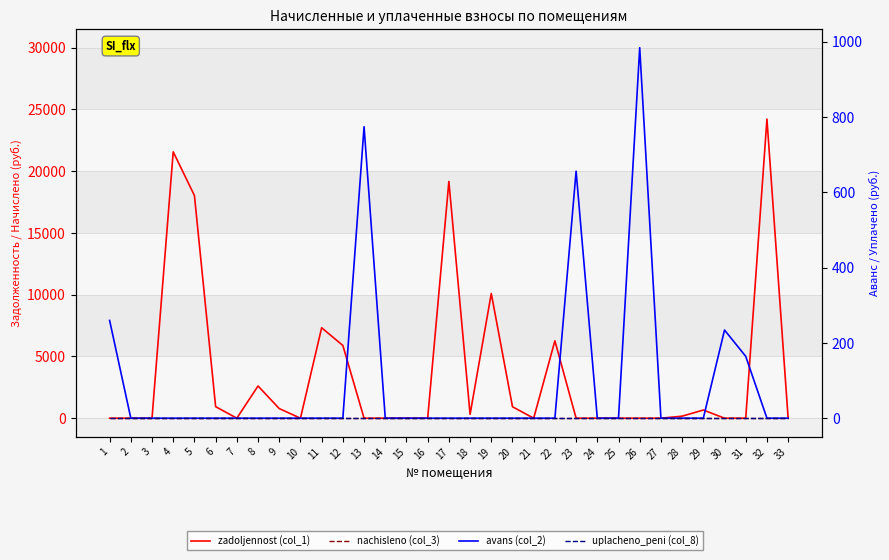

List the labels in order of zadoljennost (col_1) value, largest first.

32, 4, 17, 5, 19, 11, 22, 12, 8, 6, 20, 9, 29, 18, 28, 1, 2, 3, 7, 10, 13, 14, 15, 16, 21, 23, 24, 25, 26, 27, 30, 31, 33